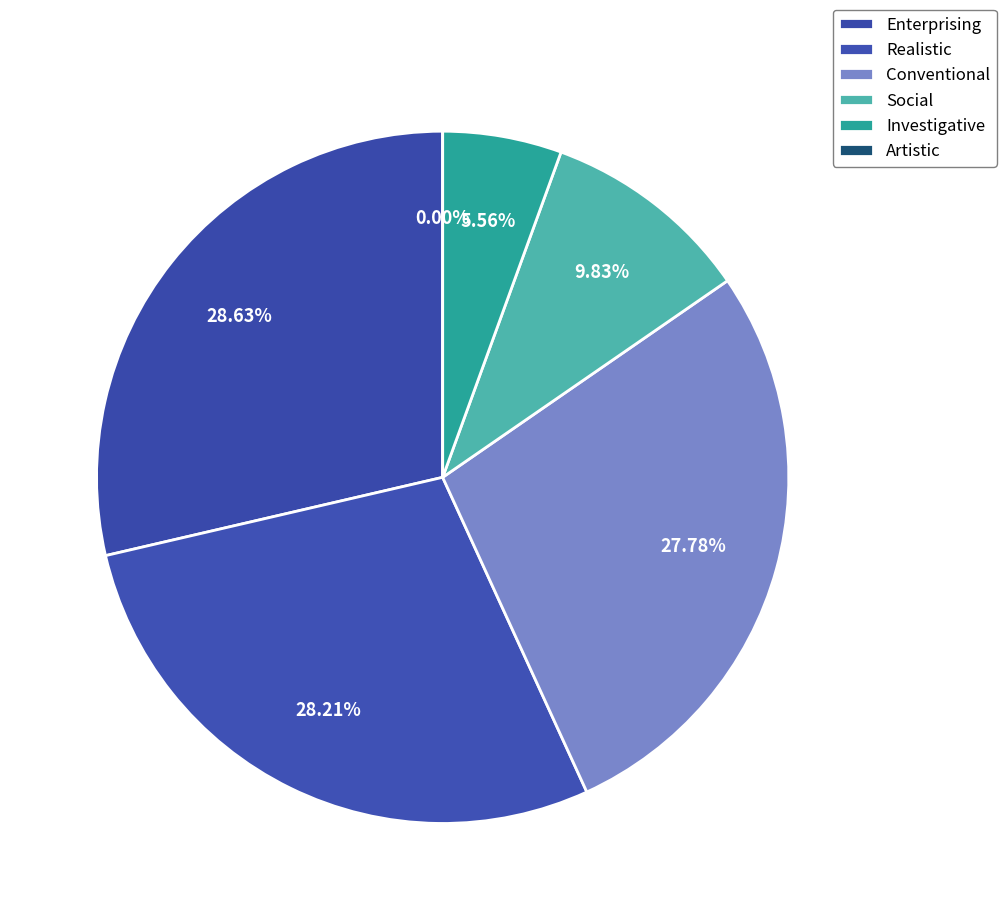

True or false: Realistic accounts for 28% of the total.

True